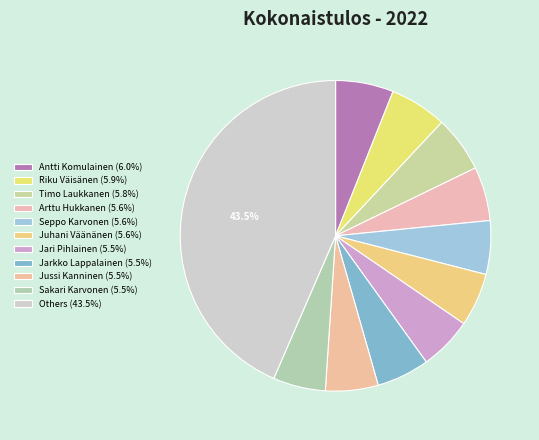

Count the number of slices in the pie.

11